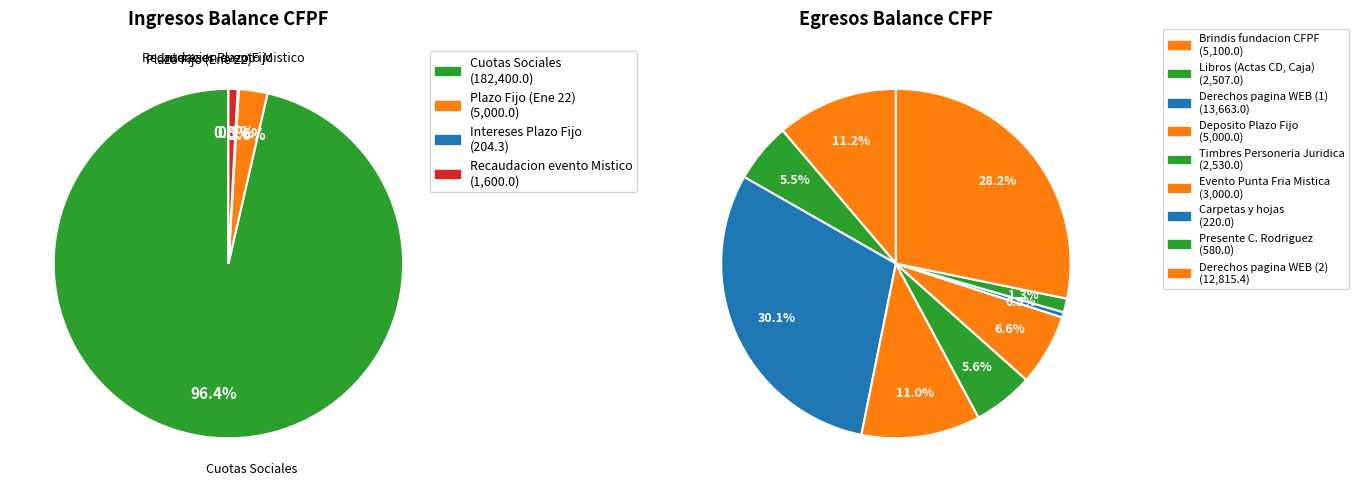

To the nearest percent, what is the combined percentage of Intereses Plazo Fijo and Plazo Fijo (Ene 22)?

3%